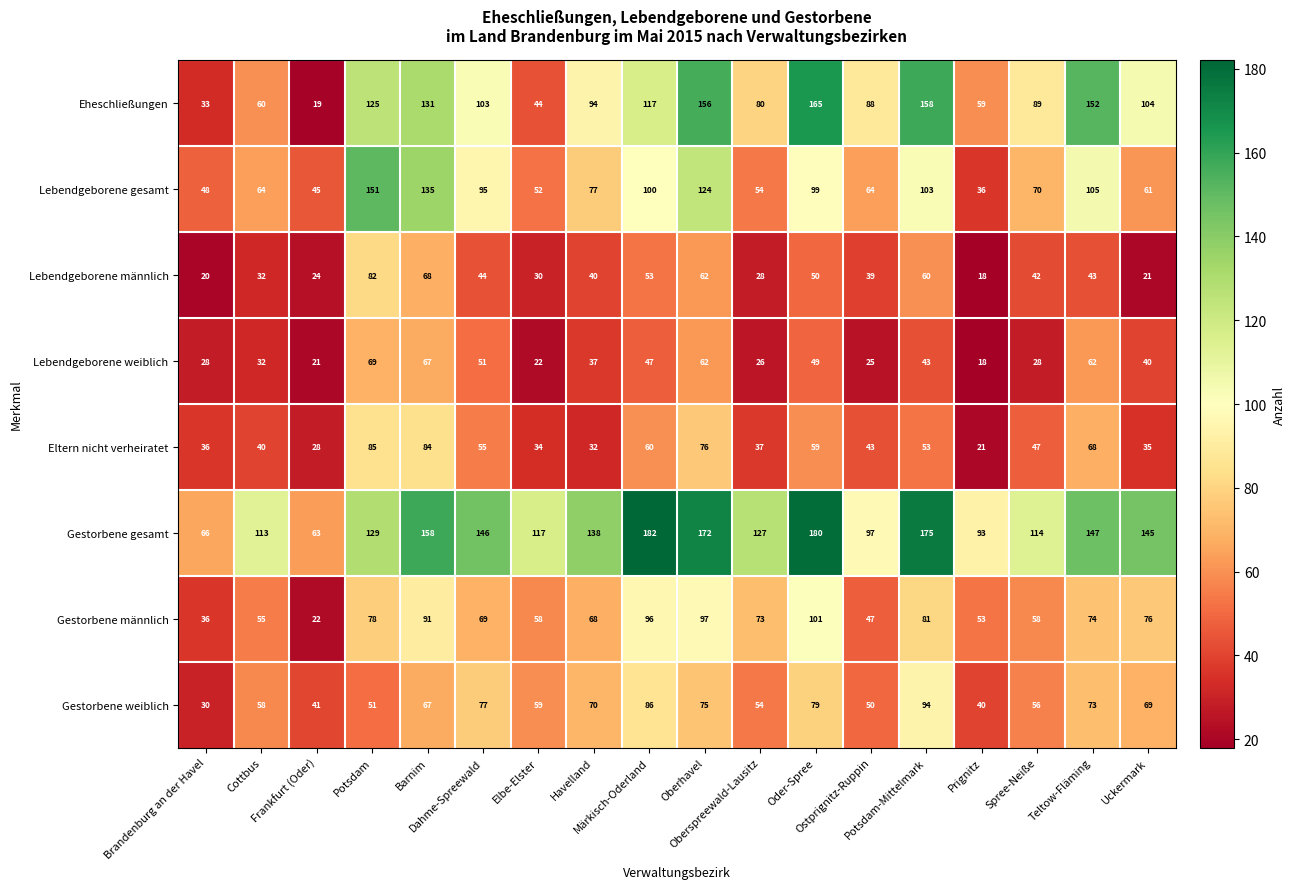

What is the difference between the maximum and minimum values in the Gestorbene gesamt series?

119